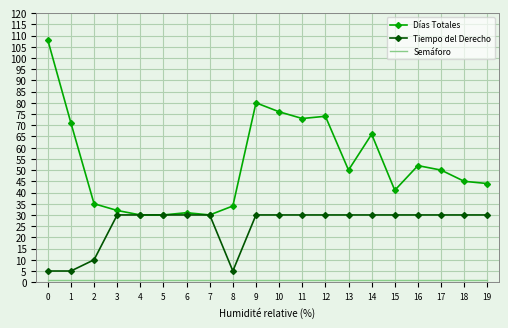

What is the sum of the Tiempo del Derecho values at 5 and 12?

60